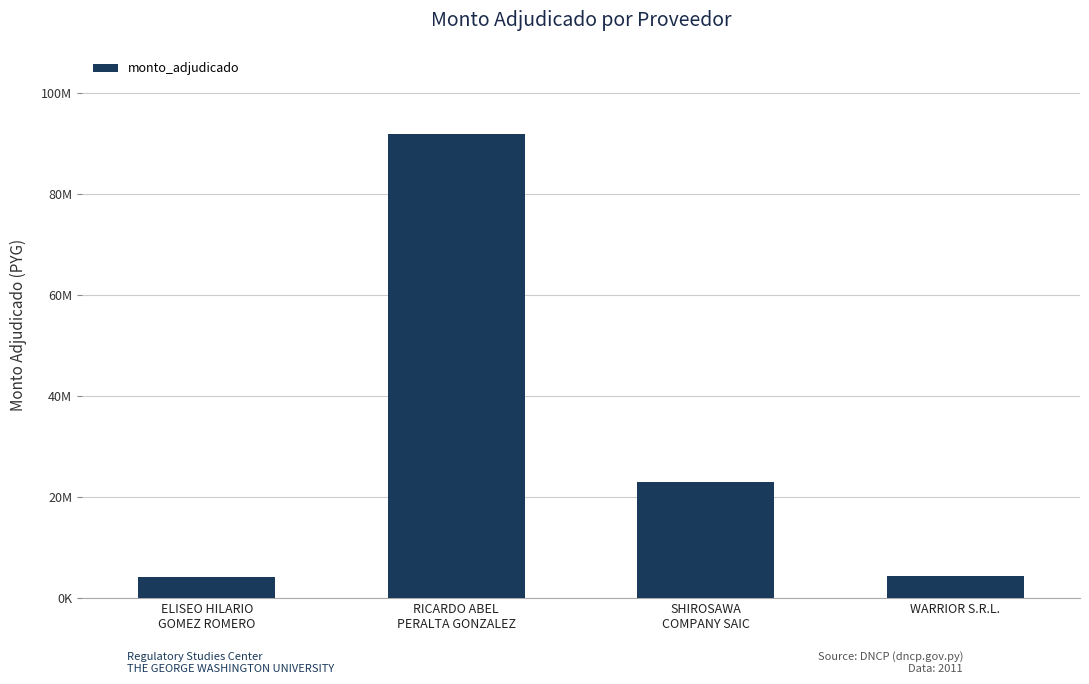

Which category has the highest value across all series?

RICARDO ABEL
PERALTA GONZALEZ